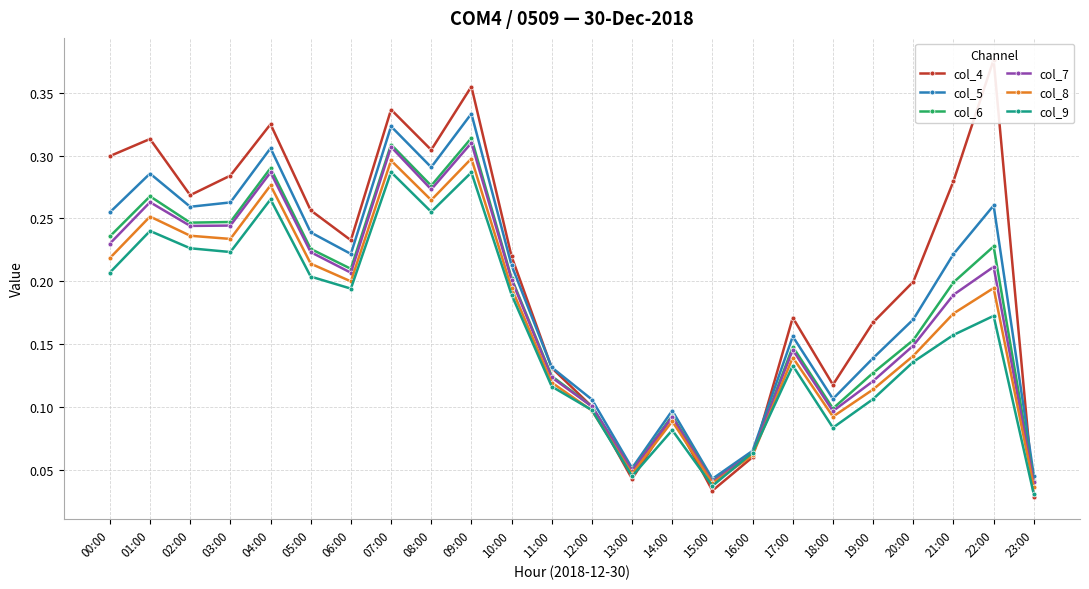

Count the col_9 values in the range 0 to 1.

24